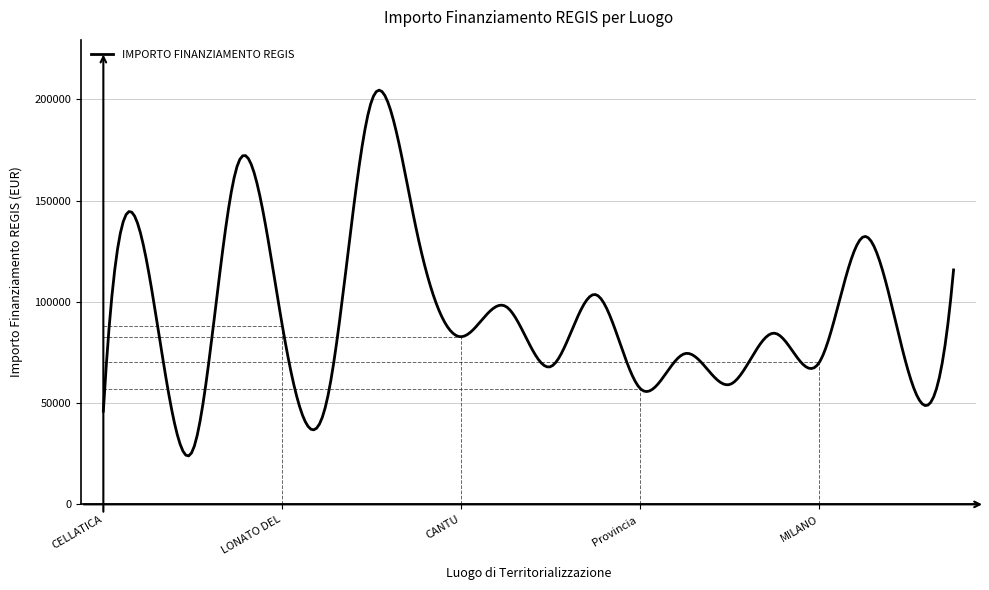

Count the number of data series in this chart.

1